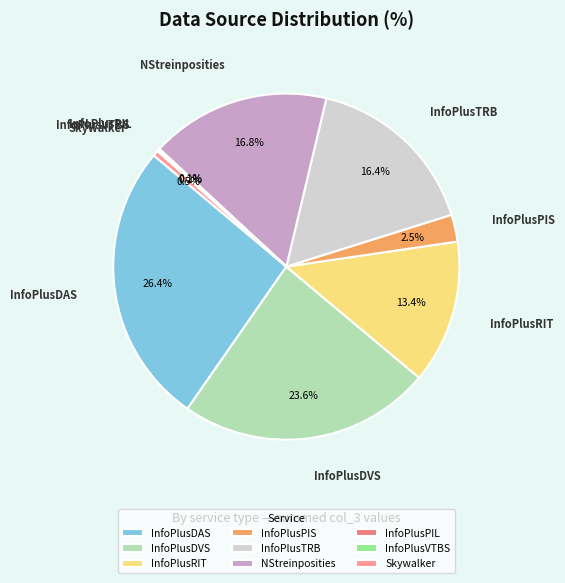

Is there a majority slice in this chart?

No